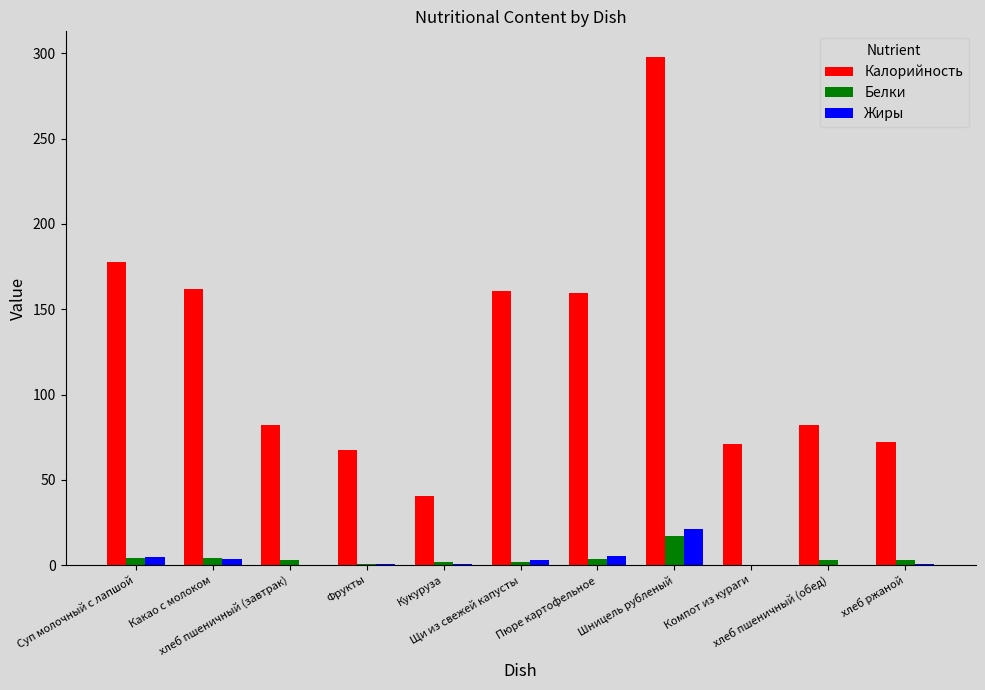

The value of Белки at Какао с молоком is 3.9. True or false?

True